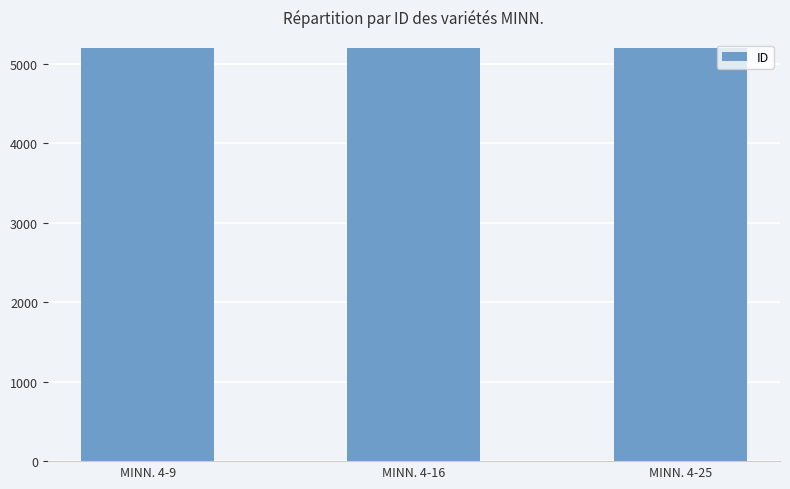

What is the minimum value shown in the chart?

5196